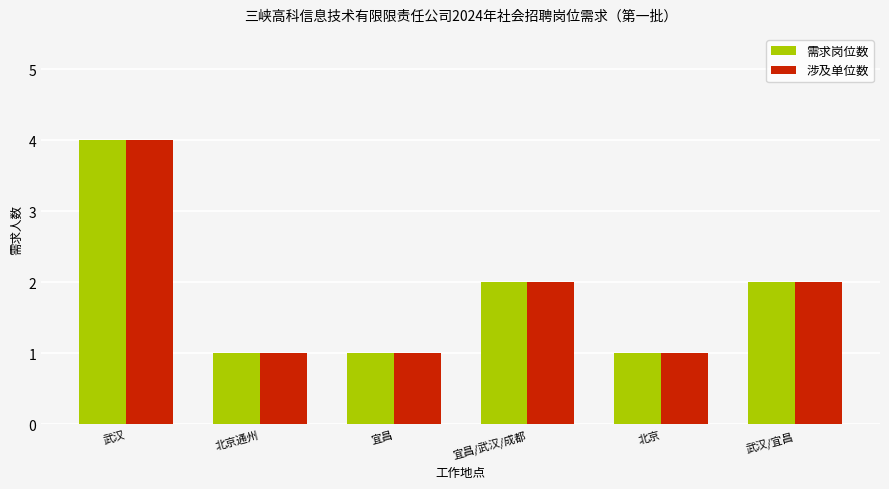

What is the total value across all series at 宜昌/武汉/成都?

4